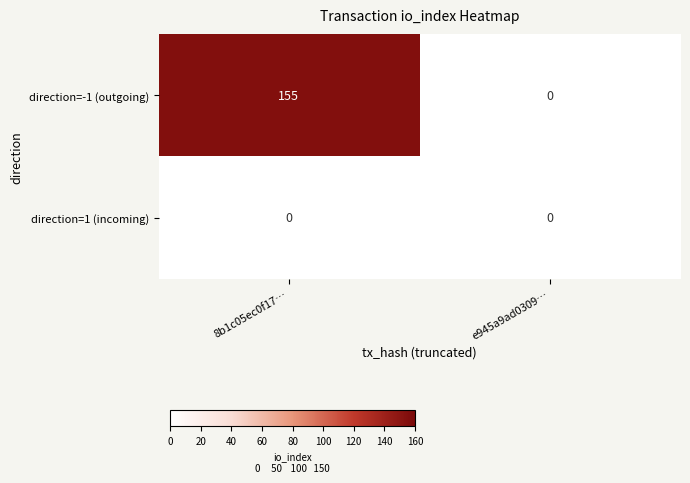

What is the sum of the direction=-1 (outgoing) values at 8b1c05ec0f17… and e945a9ad0309…?

155